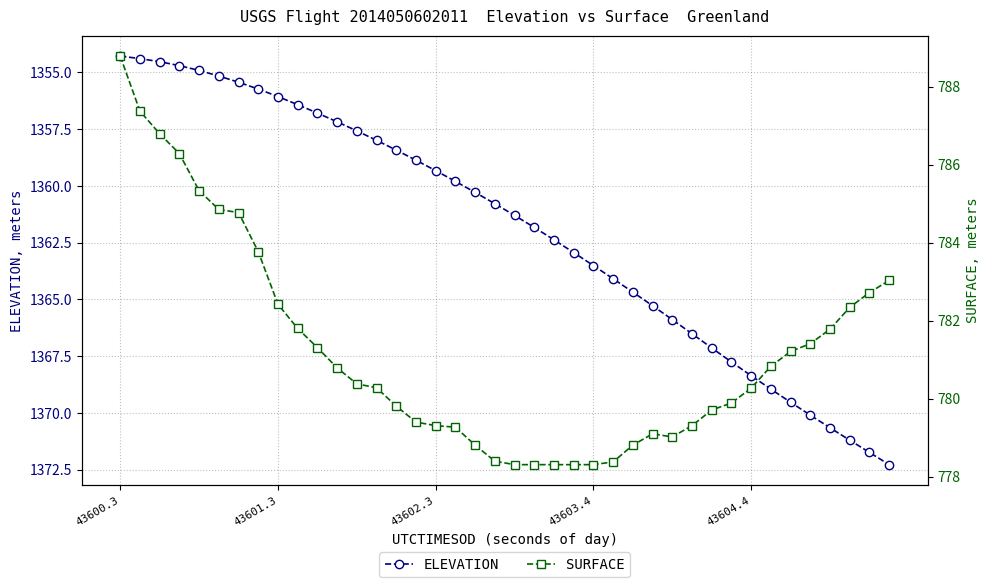

How many data points in SURFACE are less than 780?

18